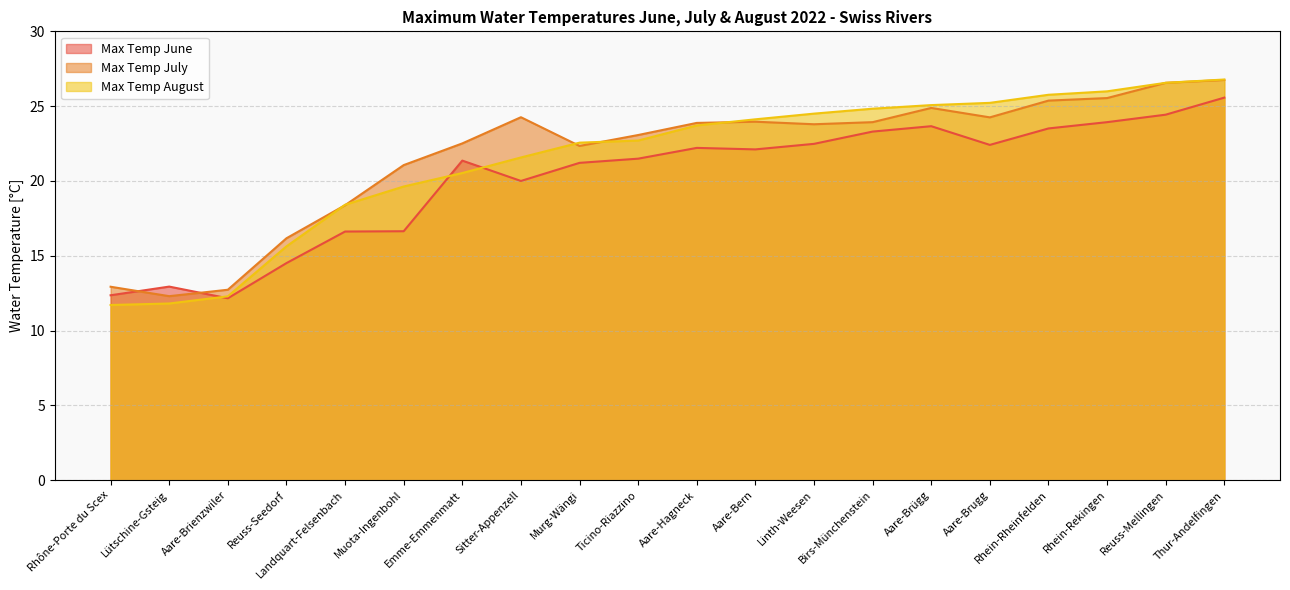

Between Reuss-Mellingen and Aare-Bern, which series saw the biggest shift?

Max Temp July